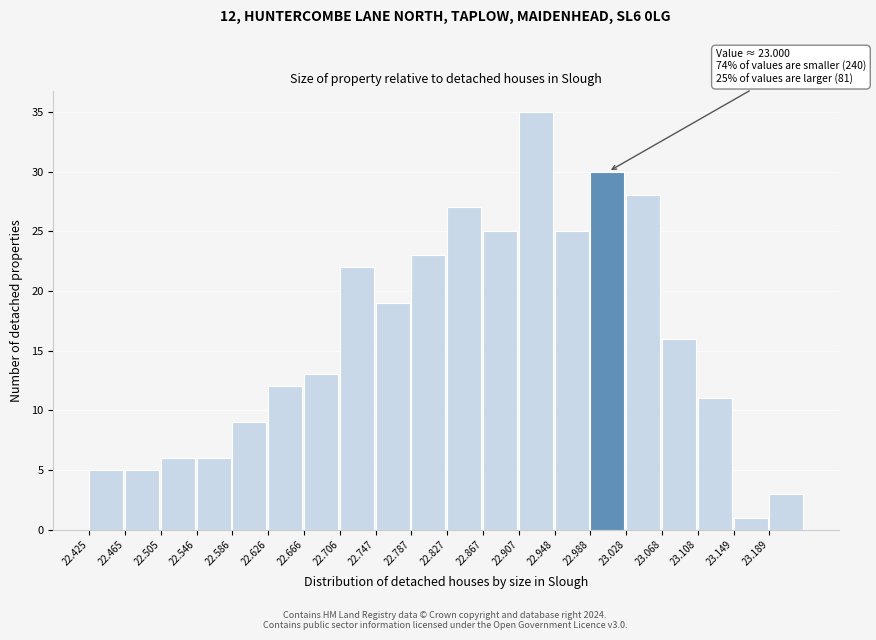

Over which range of the x-axis is the bar tallest?

22.905 to 22.950